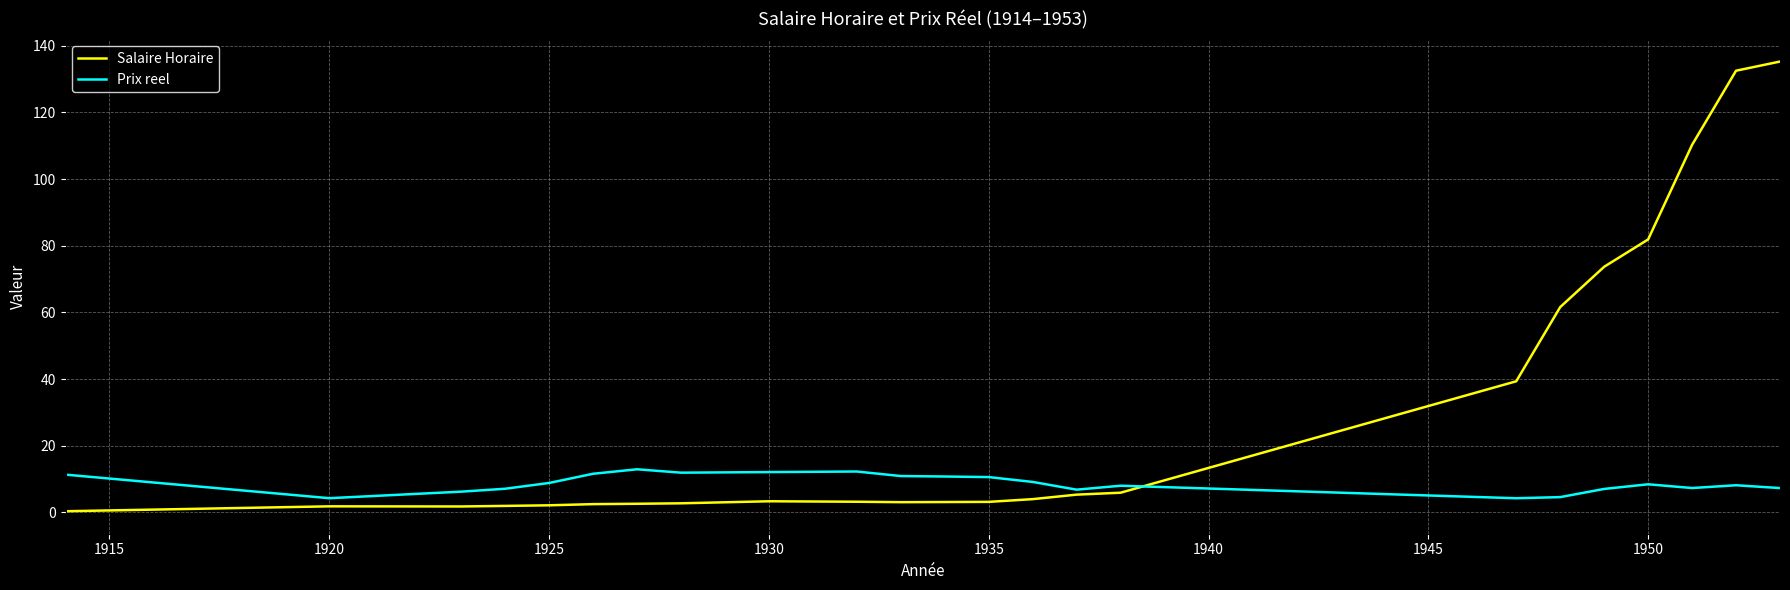

Rank the series by their average value, from lowest to highest.

Prix reel, Salaire Horaire